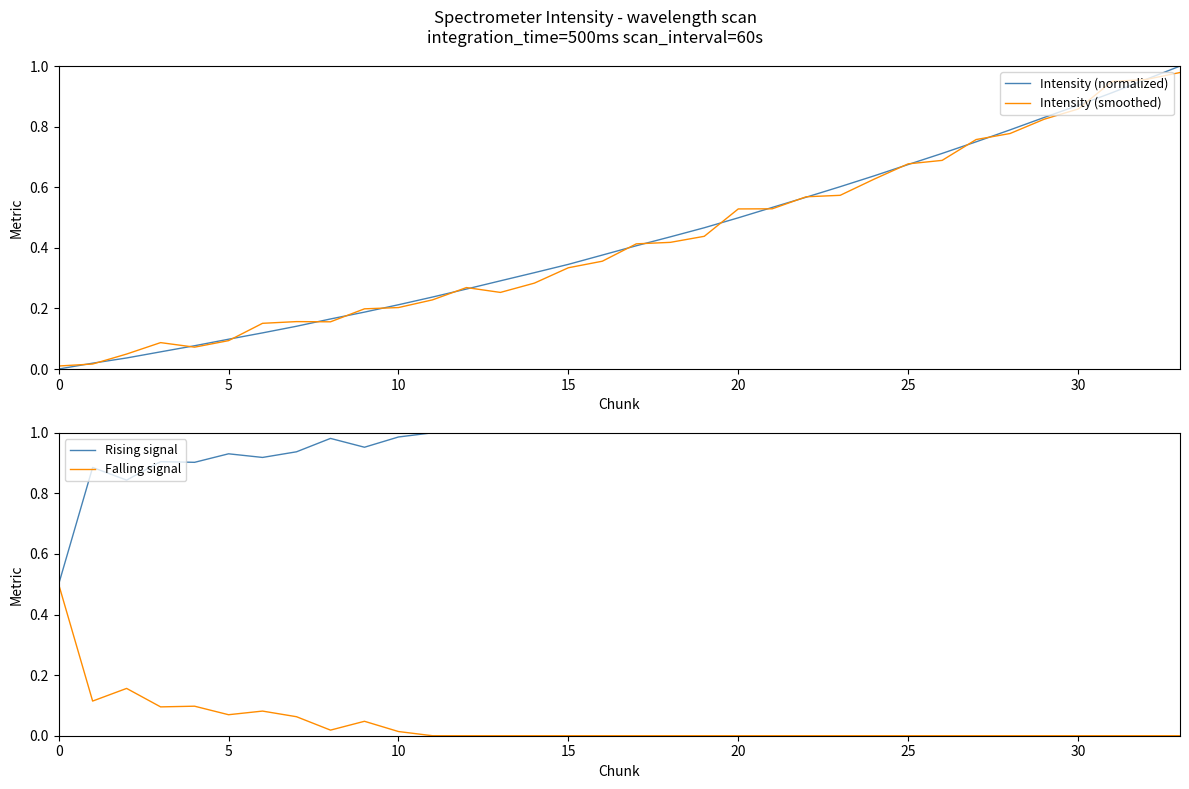

What is the average value of the Intensity (normalized) series?

0.4